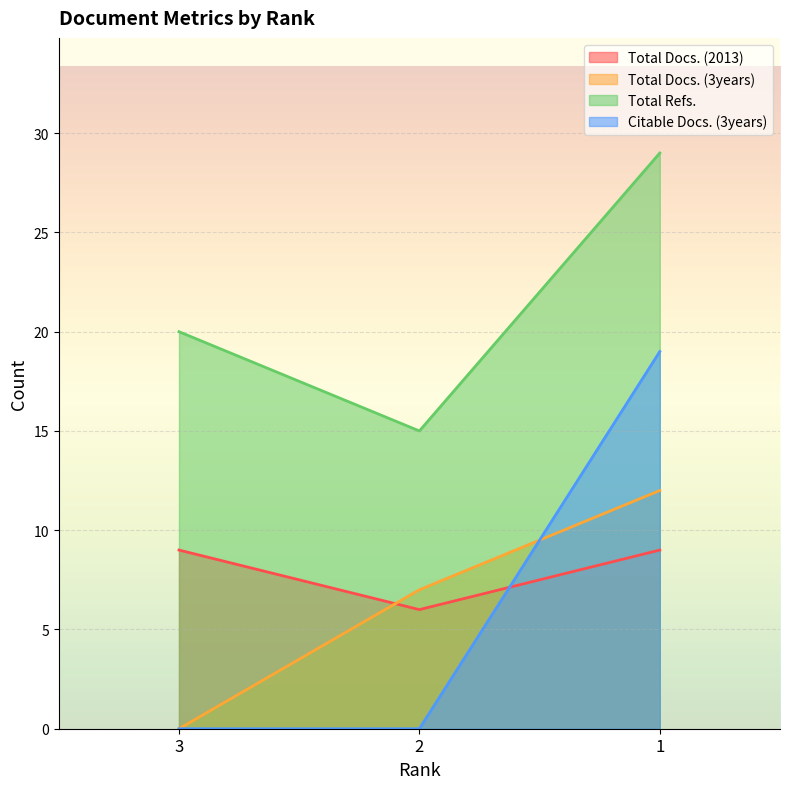

Is it true that Citable Docs. (3years) equals -12 at 2?

False